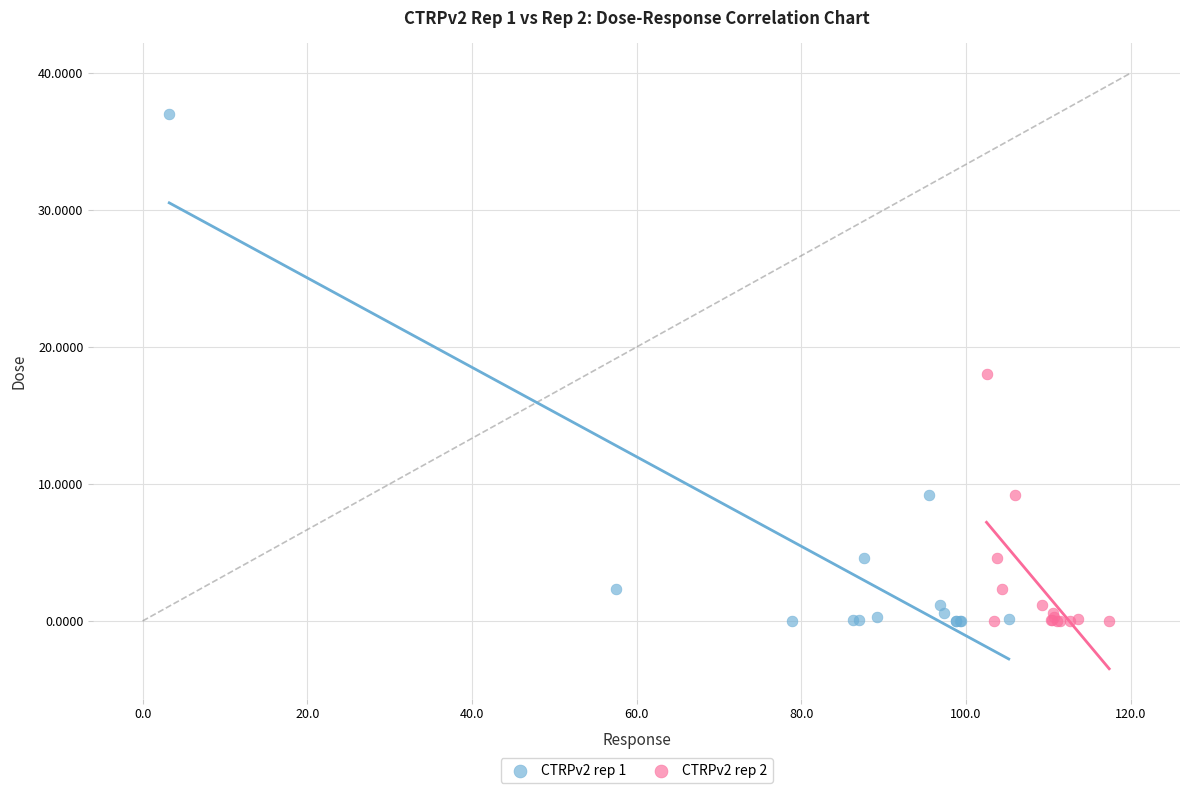

Which series reaches the maximum Y coordinate?

CTRPv2 rep 1